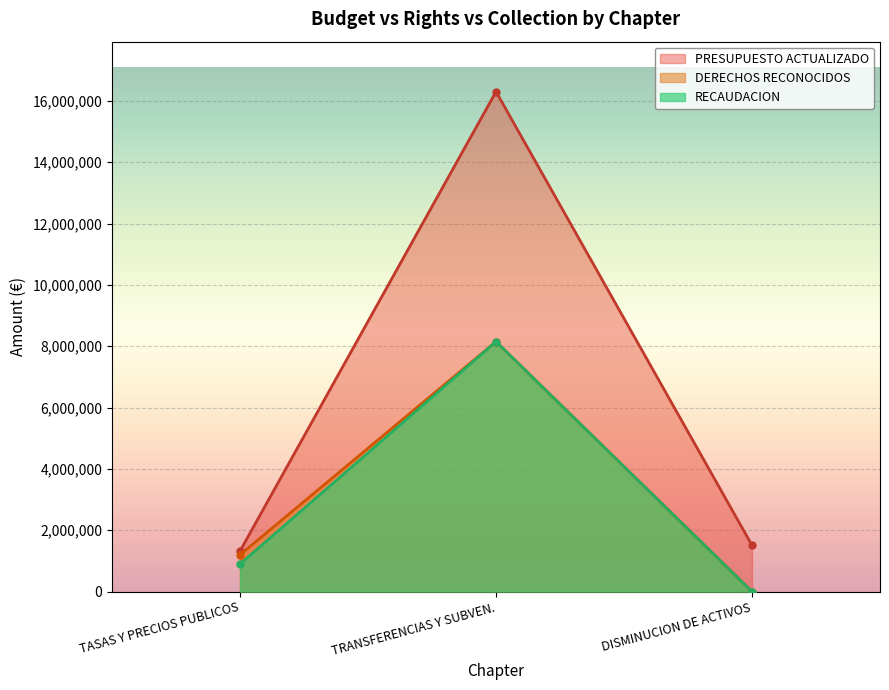

The DERECHOS RECONOCIDOS series shows 1500 at DISMINUCION DE ACTIVOS. True or false?

True